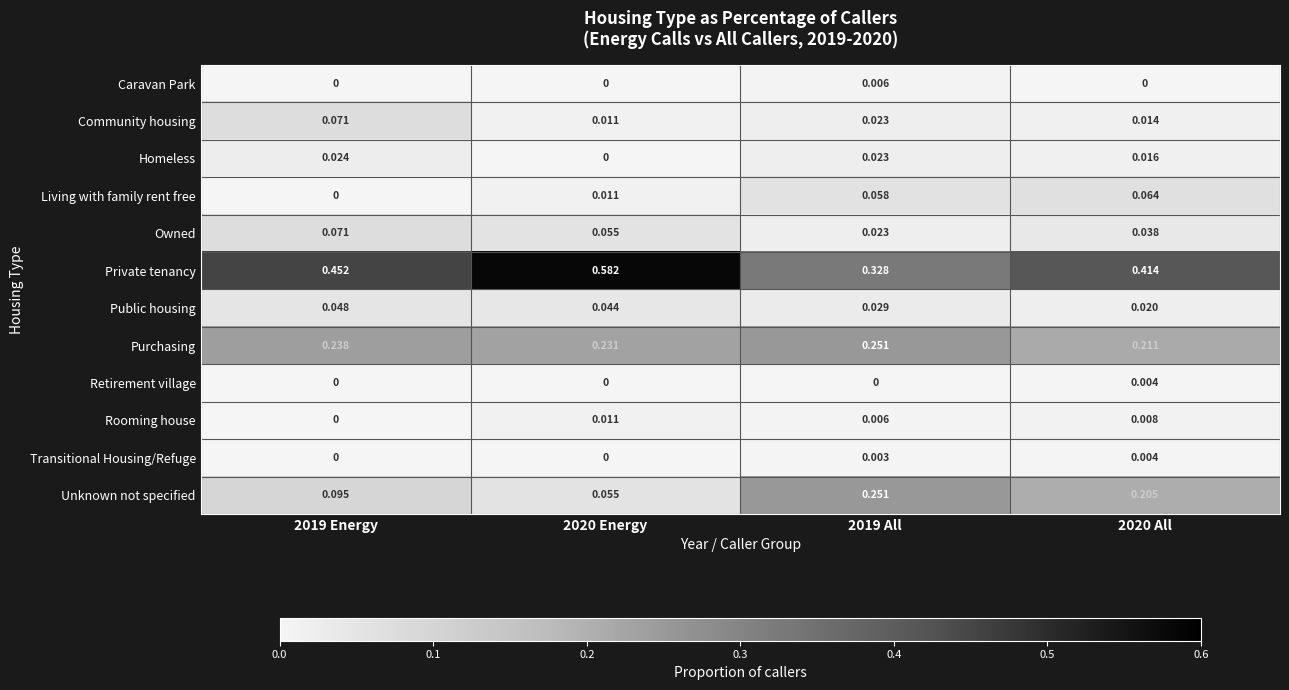

Is the value of Owned at 2019 All greater than the value of Caravan Park at 2019 Energy?

Yes